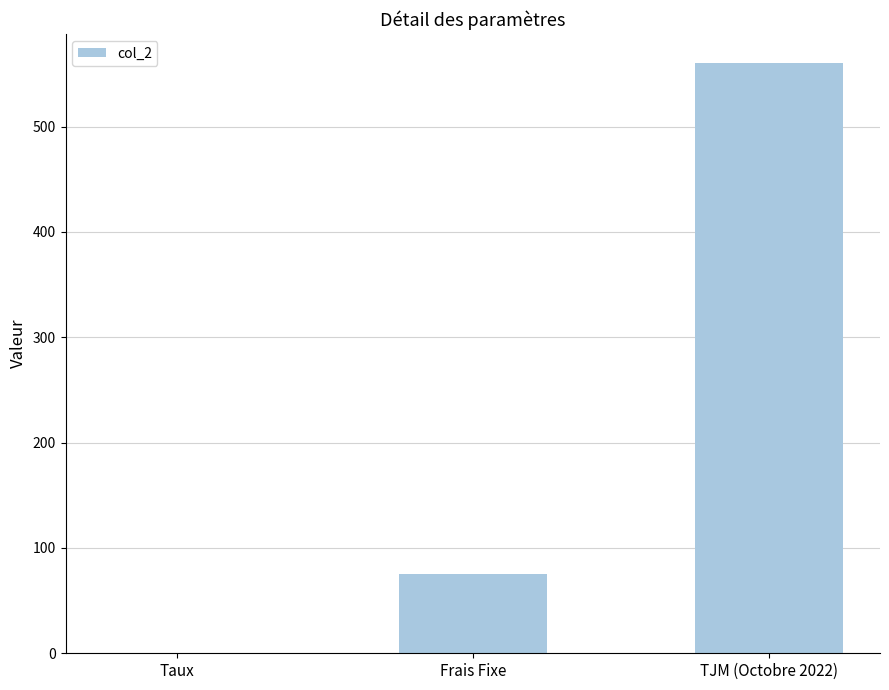

What is the sum of the values at TJM (Octobre 2022) and Frais Fixe?

635.0